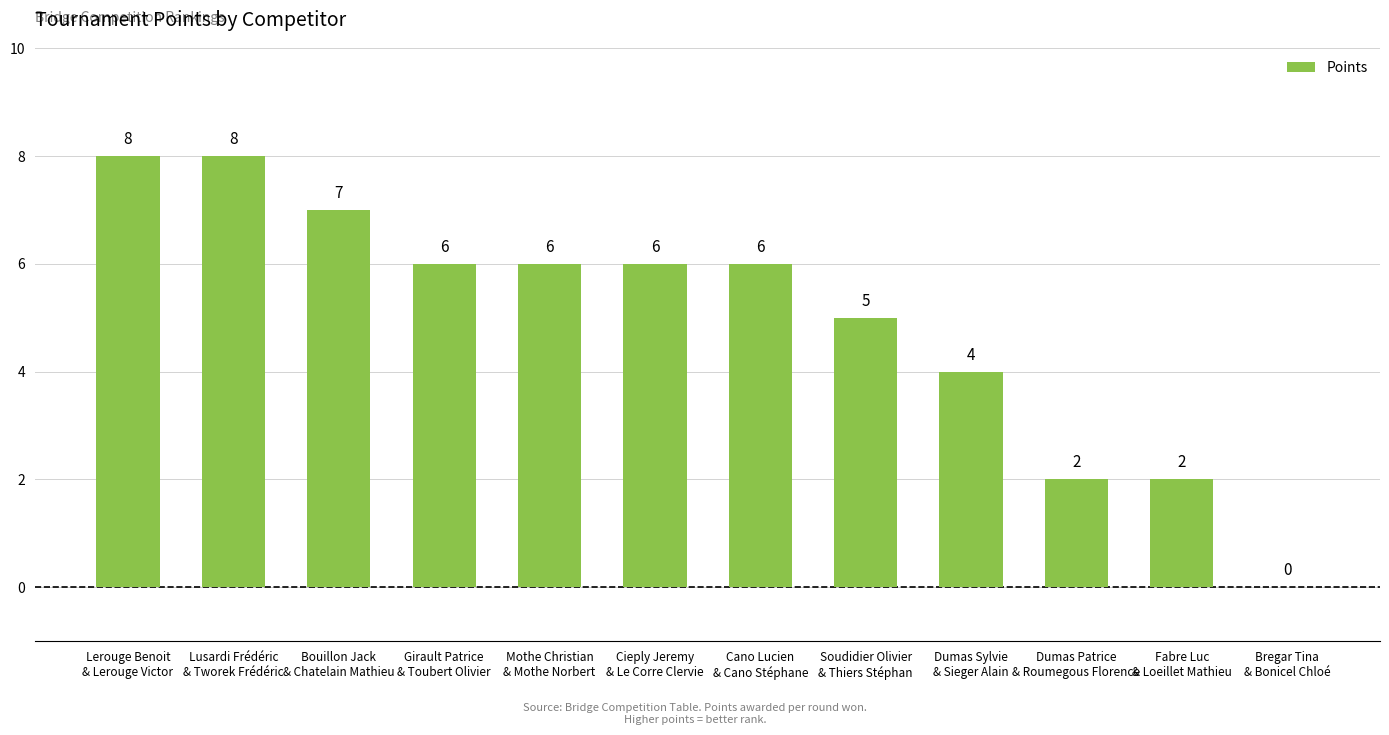

Count the number of categories in the chart.

12